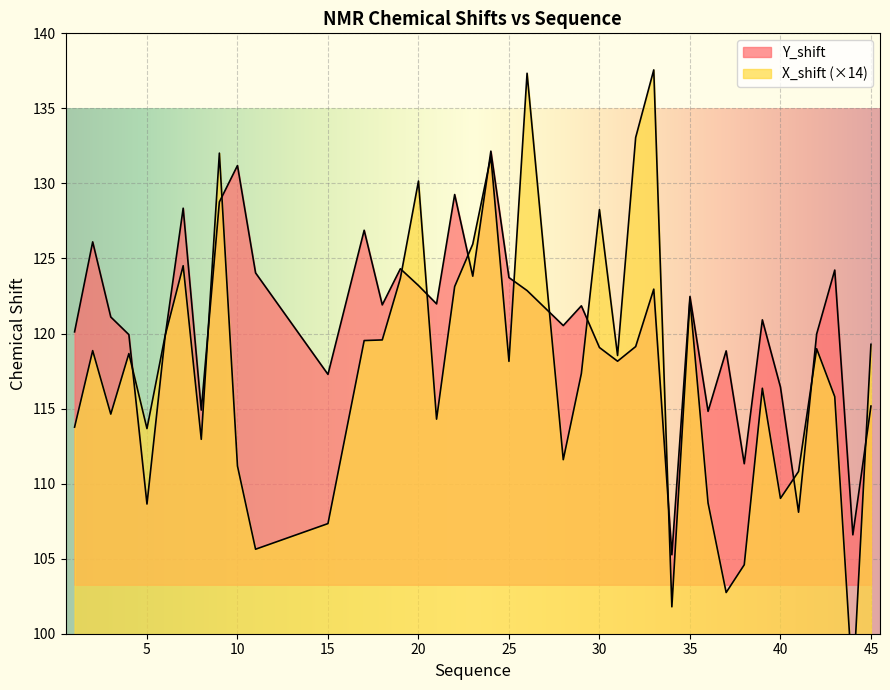

What is the difference between the maximum and minimum values in the Y_shift series?

26.9